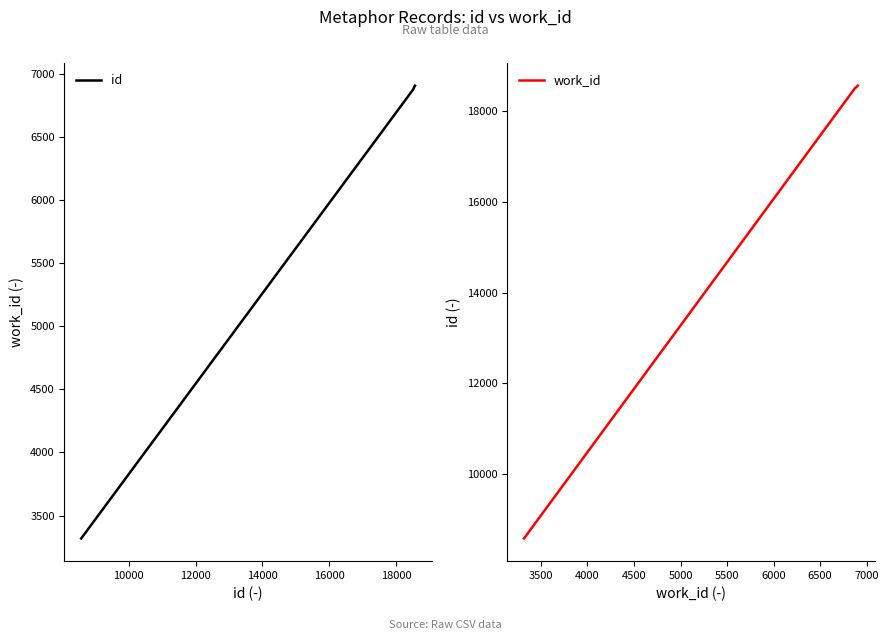

What is the maximum value for work_id?

18555